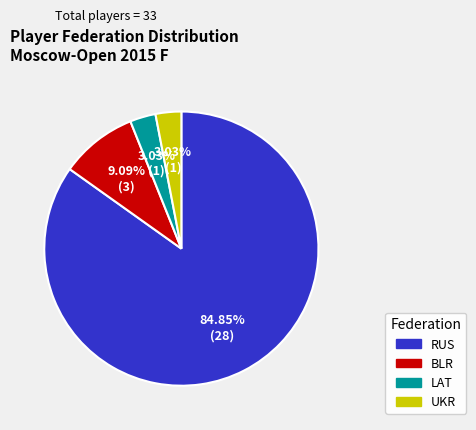

To the nearest percent, what portion does UKR represent?

3%